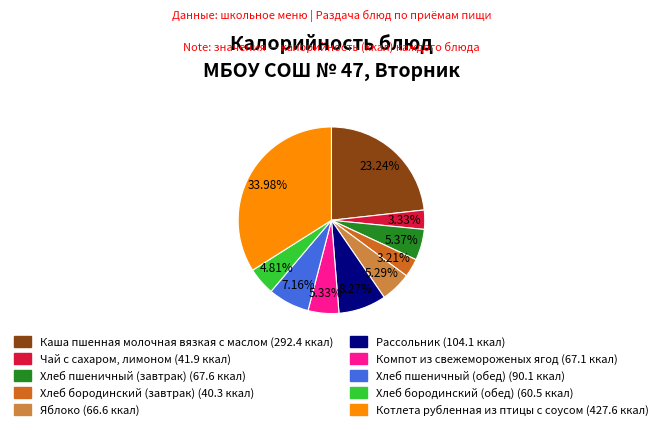

Is the sum of Яблоко and Каша пшенная молочная вязкая с маслом greater than half?

No